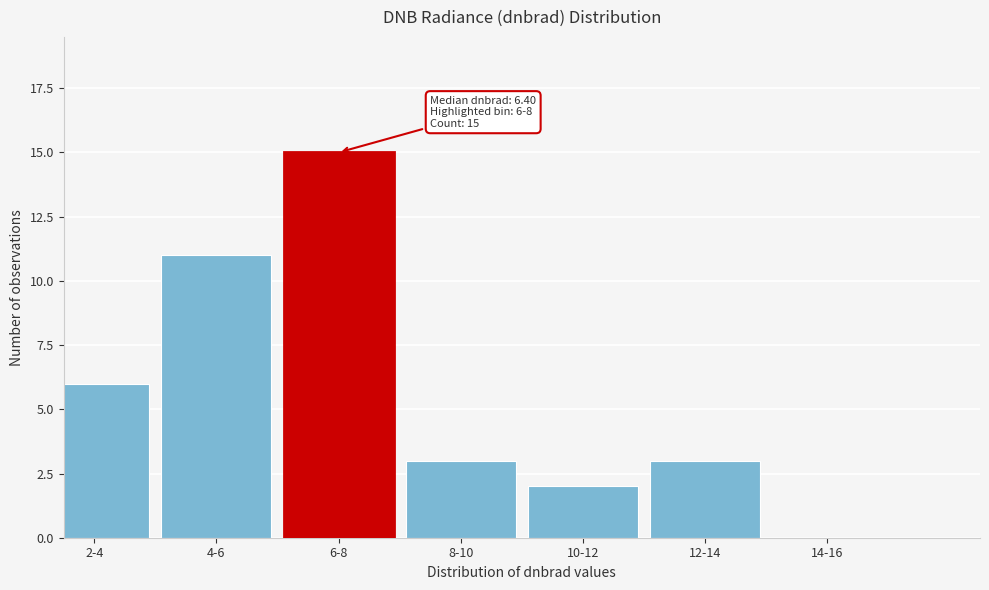

Reading left to right, extract all data points from this chart.

2-4=6	4-6=11	6-8=15	8-10=3	10-12=2	12-14=3	14-16=0